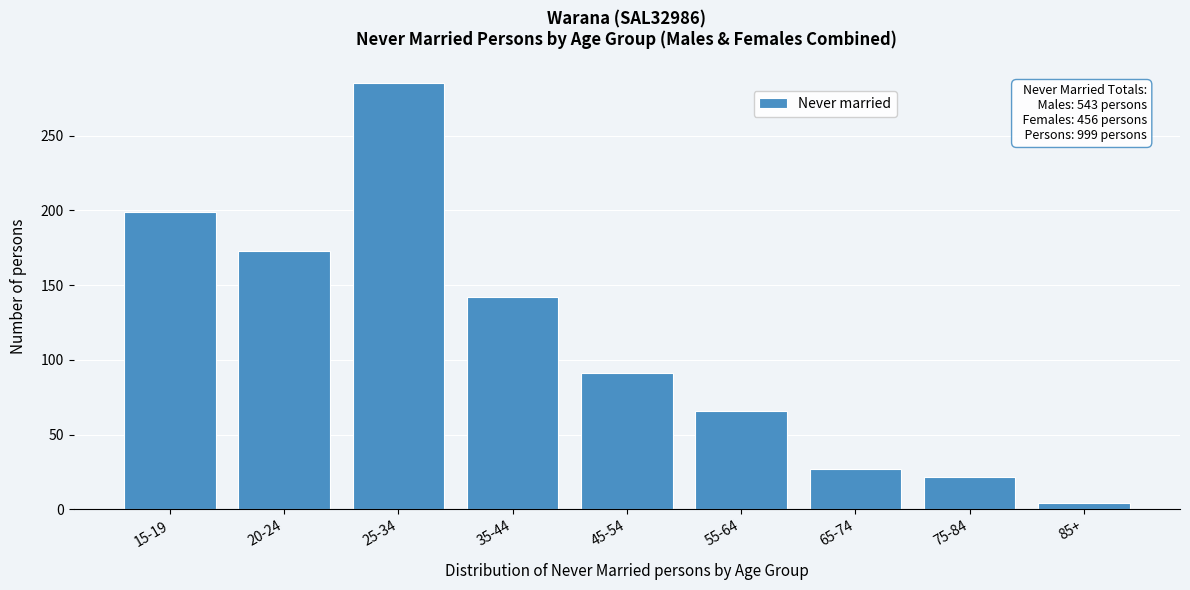

Reading left to right, what are all the values shown in this chart?

15-19=199	20-24=173	25-34=285	35-44=142	45-54=91	55-64=66	65-74=27	75-84=22	85+=4